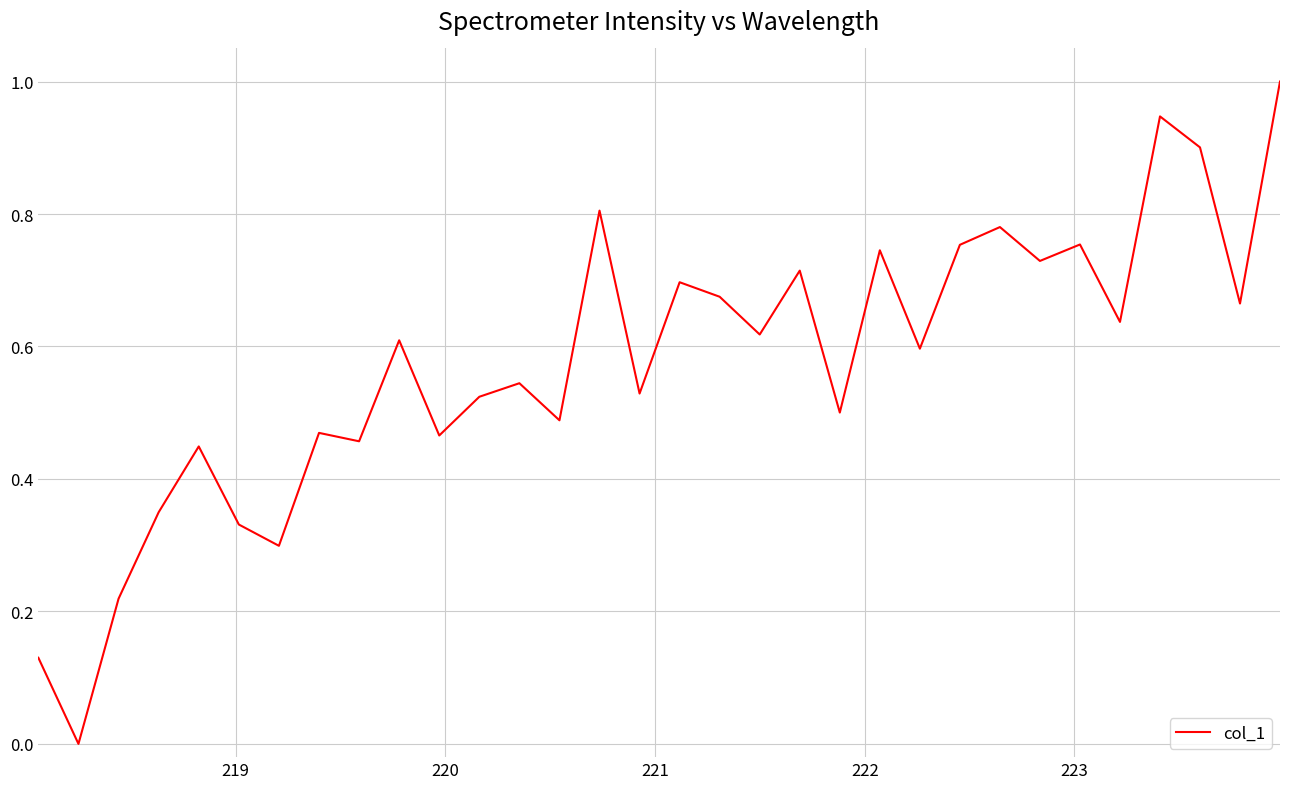

How many lines are shown in the chart?

1